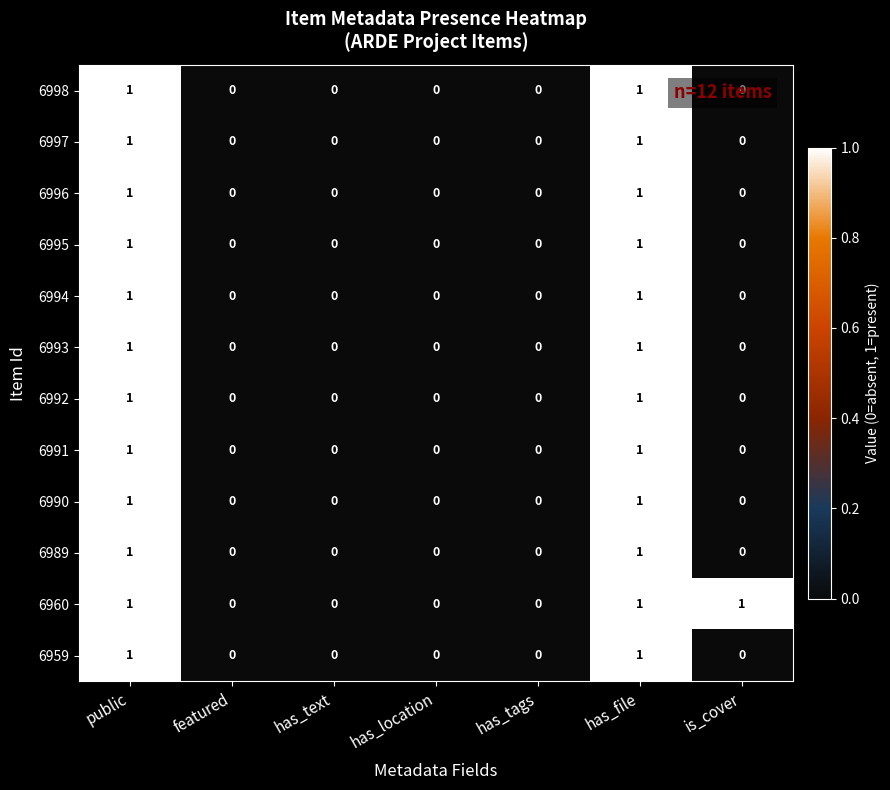

Which series has the largest total across all categories?

6960